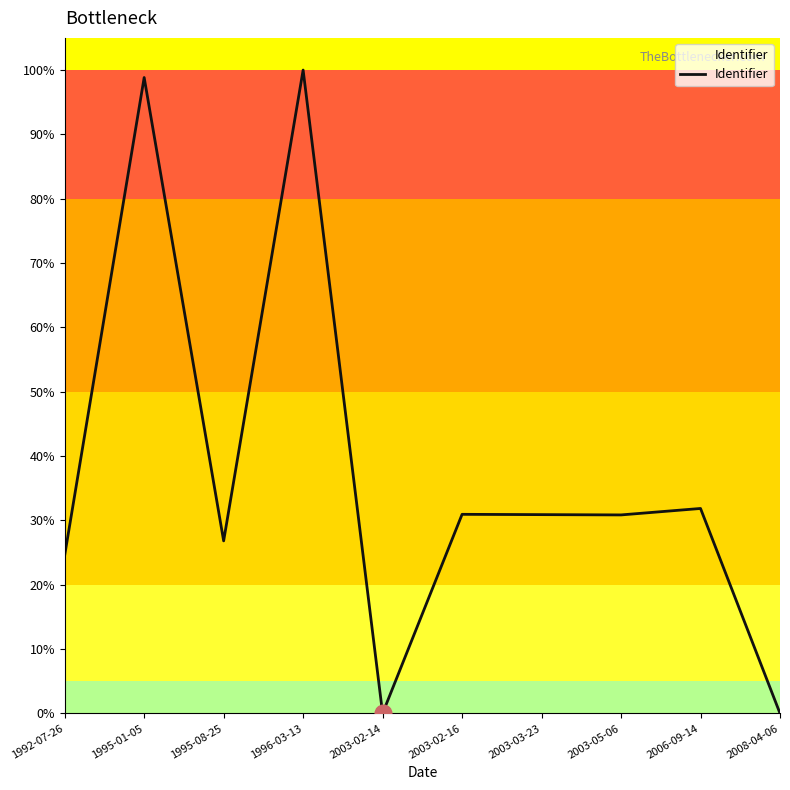

What is the difference between the maximum and minimum values?

100.0